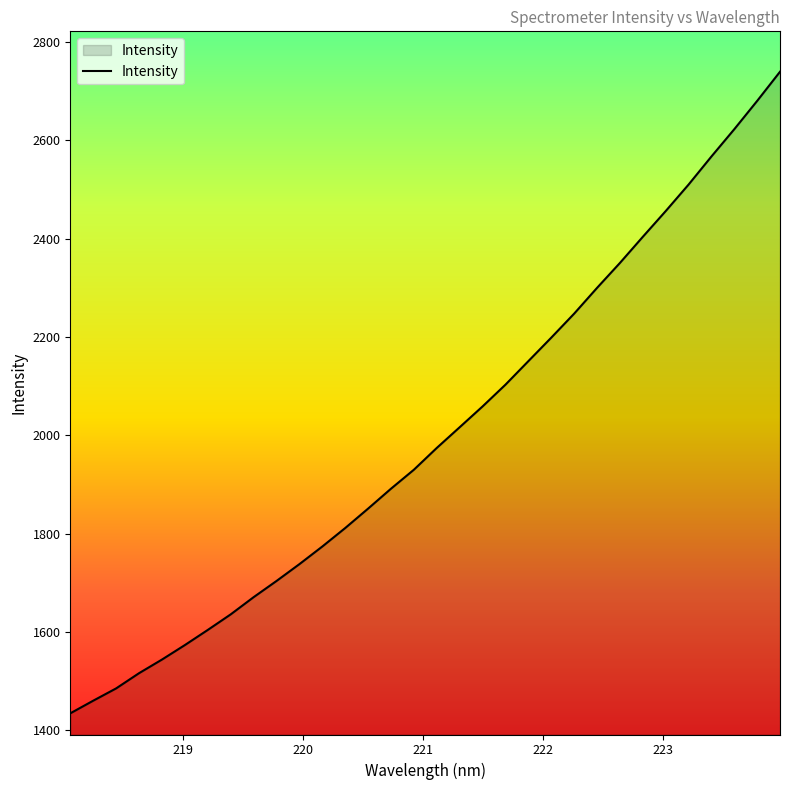

What is the difference between the maximum and minimum values?

1304.8